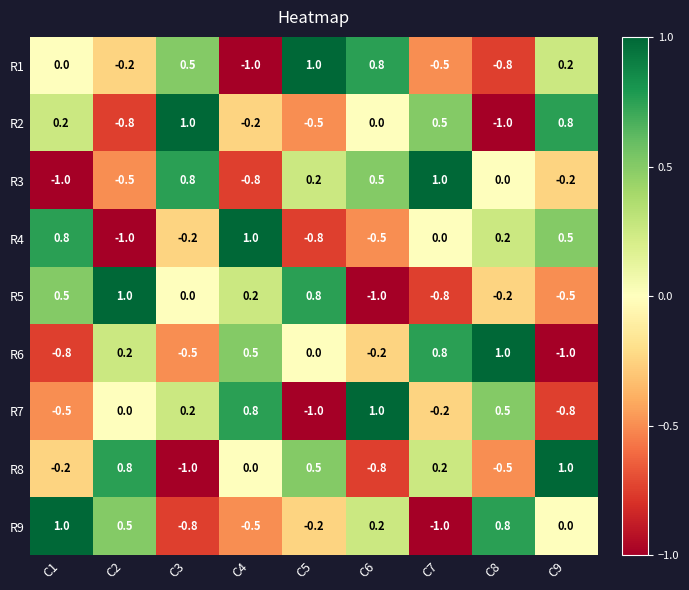

At which label is R6 closest to 0?

C5